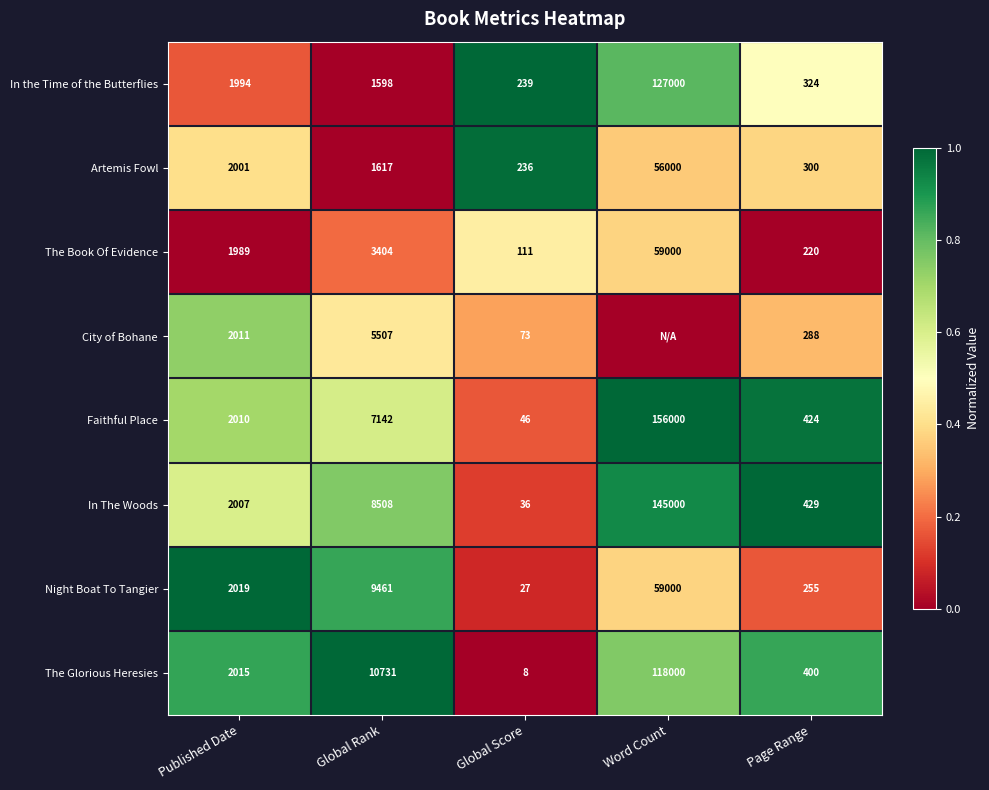

List the labels in order of The Book Of Evidence value, smallest first.

Global Score, Page Range, Published Date, Global Rank, Word Count